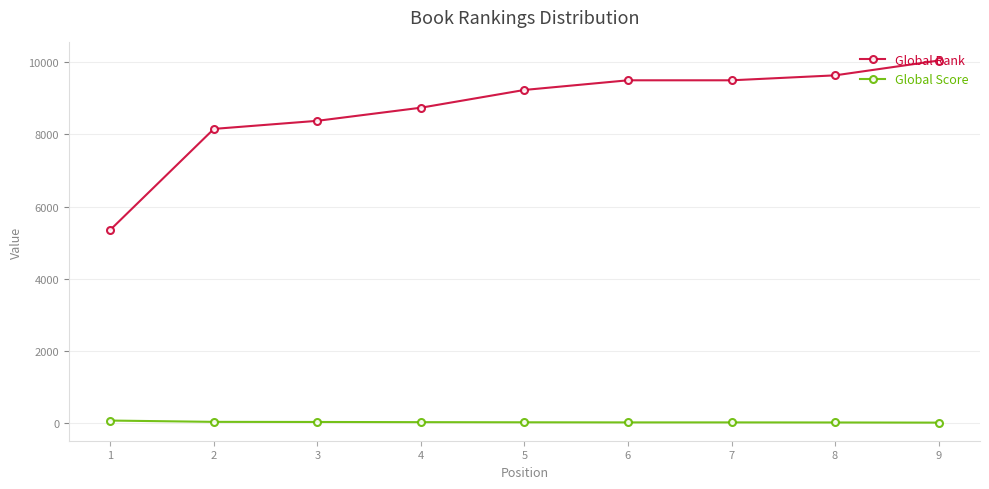

At which label does Global Score first exceed 29?

1